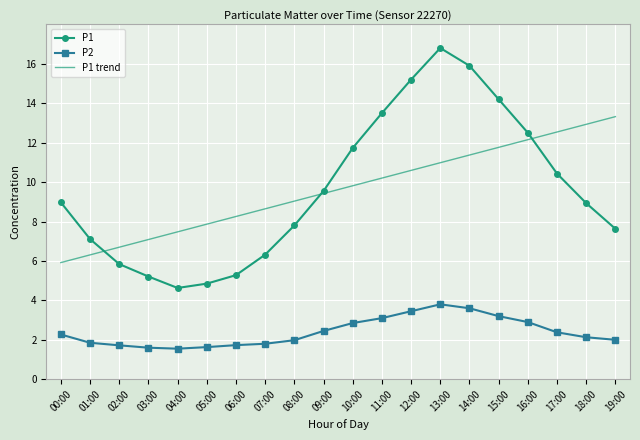

Is it true that P1 trend equals 9.0 at 08:00?

True